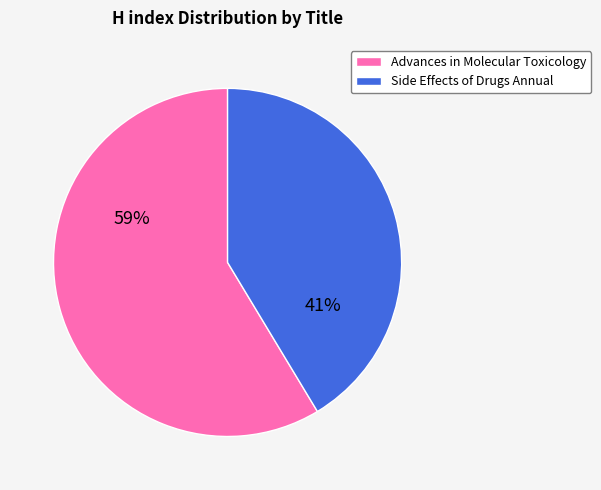

To the nearest percent, what portion does Advances in Molecular Toxicology represent?

59%